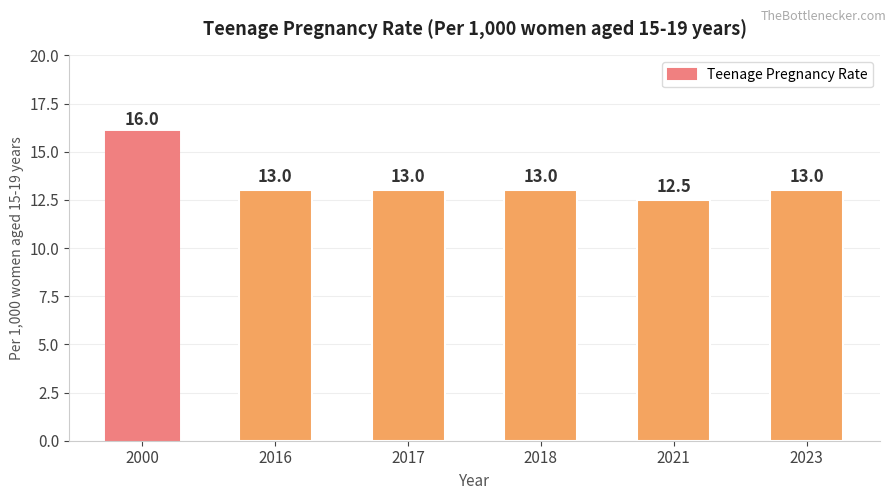

True or false: the data shows 6.6 at 2018.

False